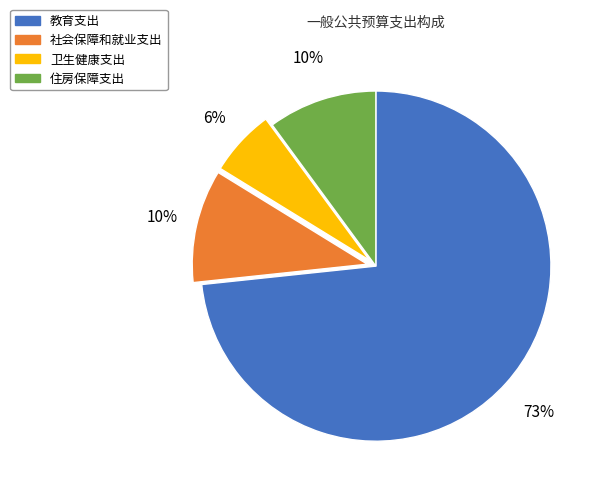

Is there a majority slice in this chart?

Yes